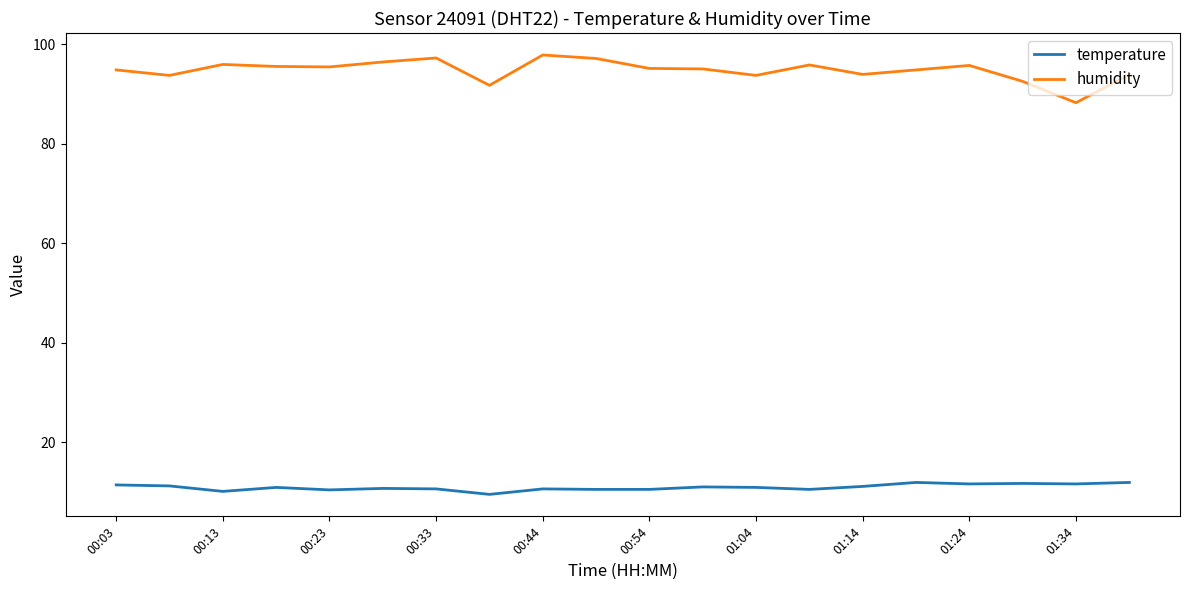

What is the greatest value displayed?

97.8